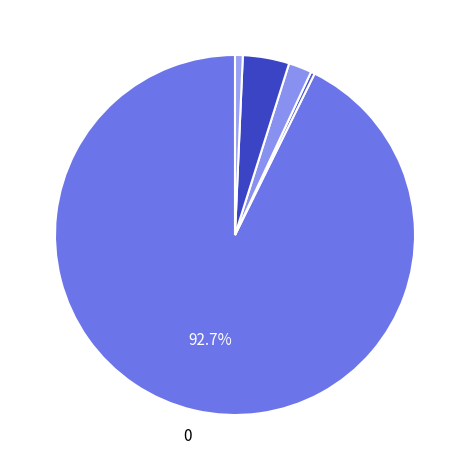

To the nearest percent, what is the average slice percentage?

20%